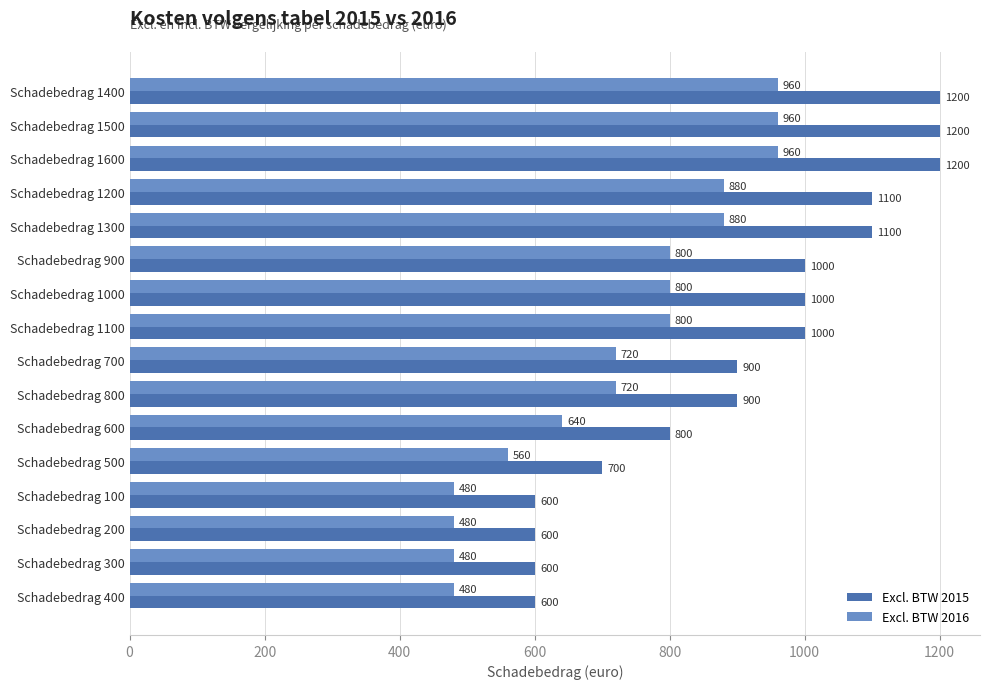

What is the difference between the highest and lowest values at Schadebedrag 600?

160